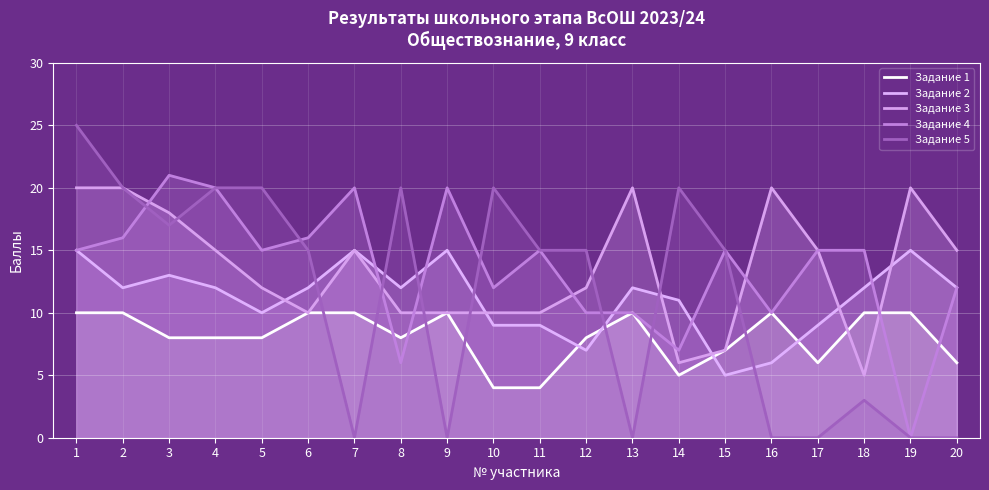

Rank the series by their maximum value, from lowest to highest.

Задание 1, Задание 2, Задание 3, Задание 4, Задание 5